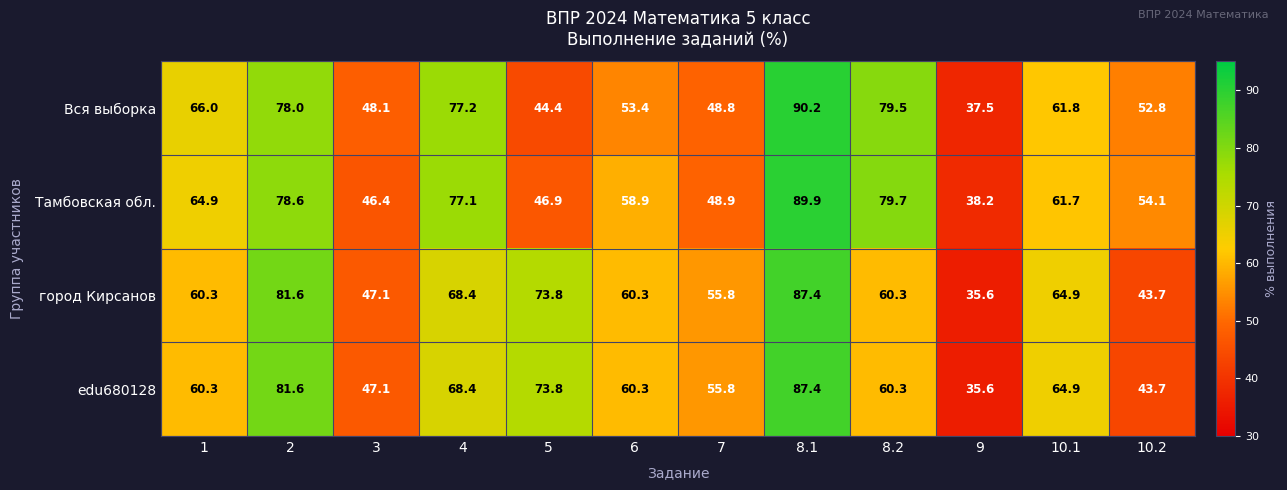

At how many categories does at least one series exceed 65?

6